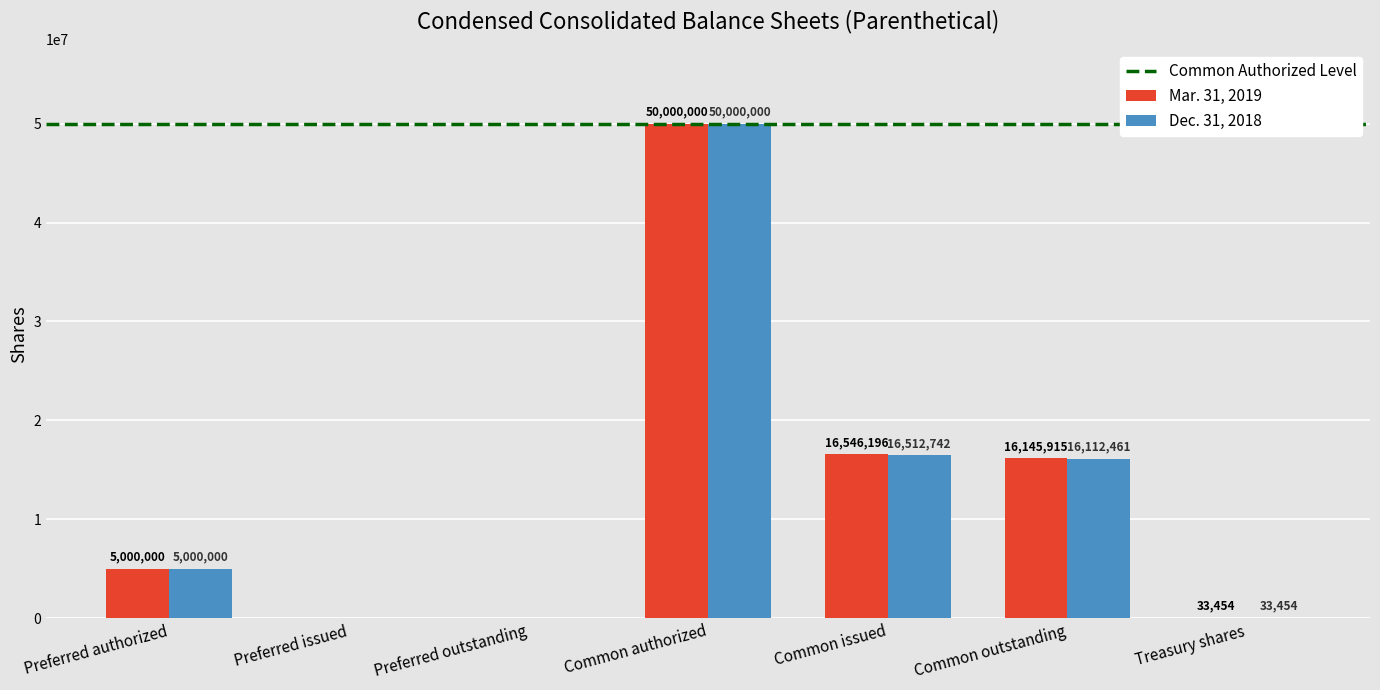

What is the approximate value of Dec. 31, 2018 at Common authorized, to the nearest 10?

50000000